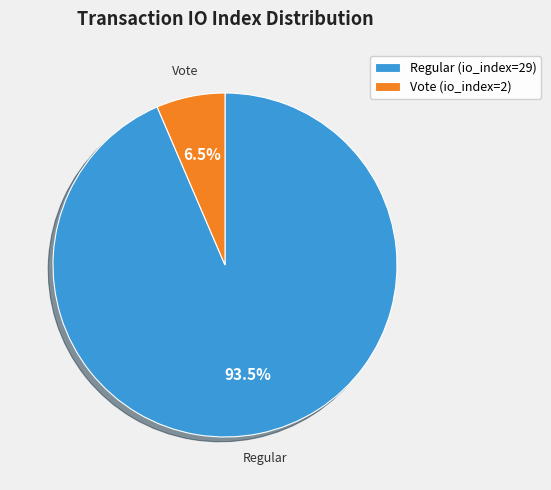

What is the ratio of the value at Vote (io_index=2) to the value at Regular (io_index=29)?

0.1